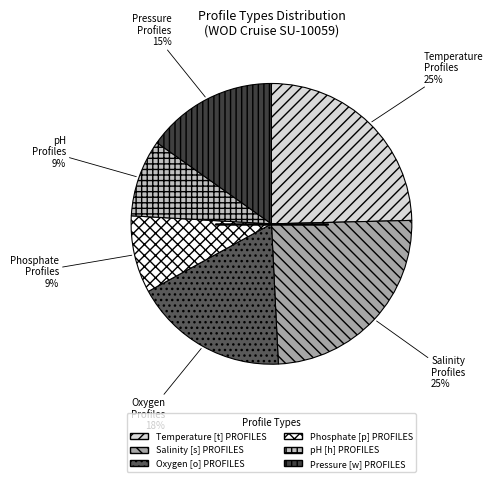

How many segments does this pie chart have?

6